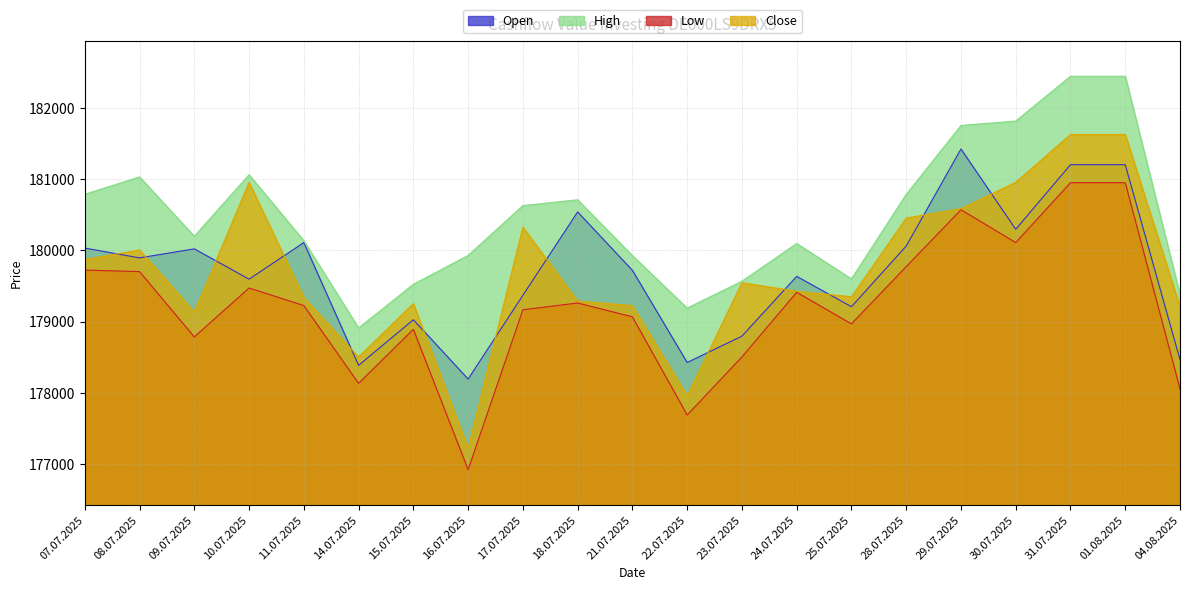

What is the difference between the highest and lowest values at 16.07.2025?

3011